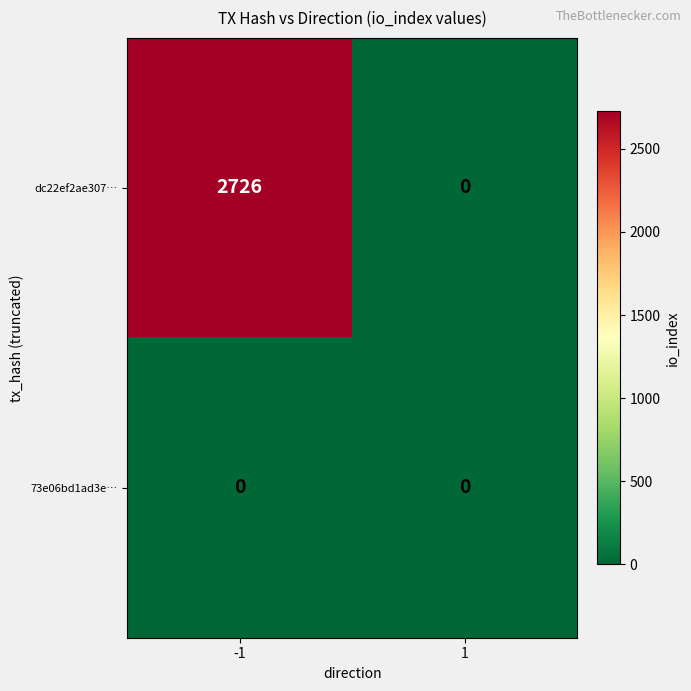

The dc22ef2ae307… series shows 3769 at -1. True or false?

False